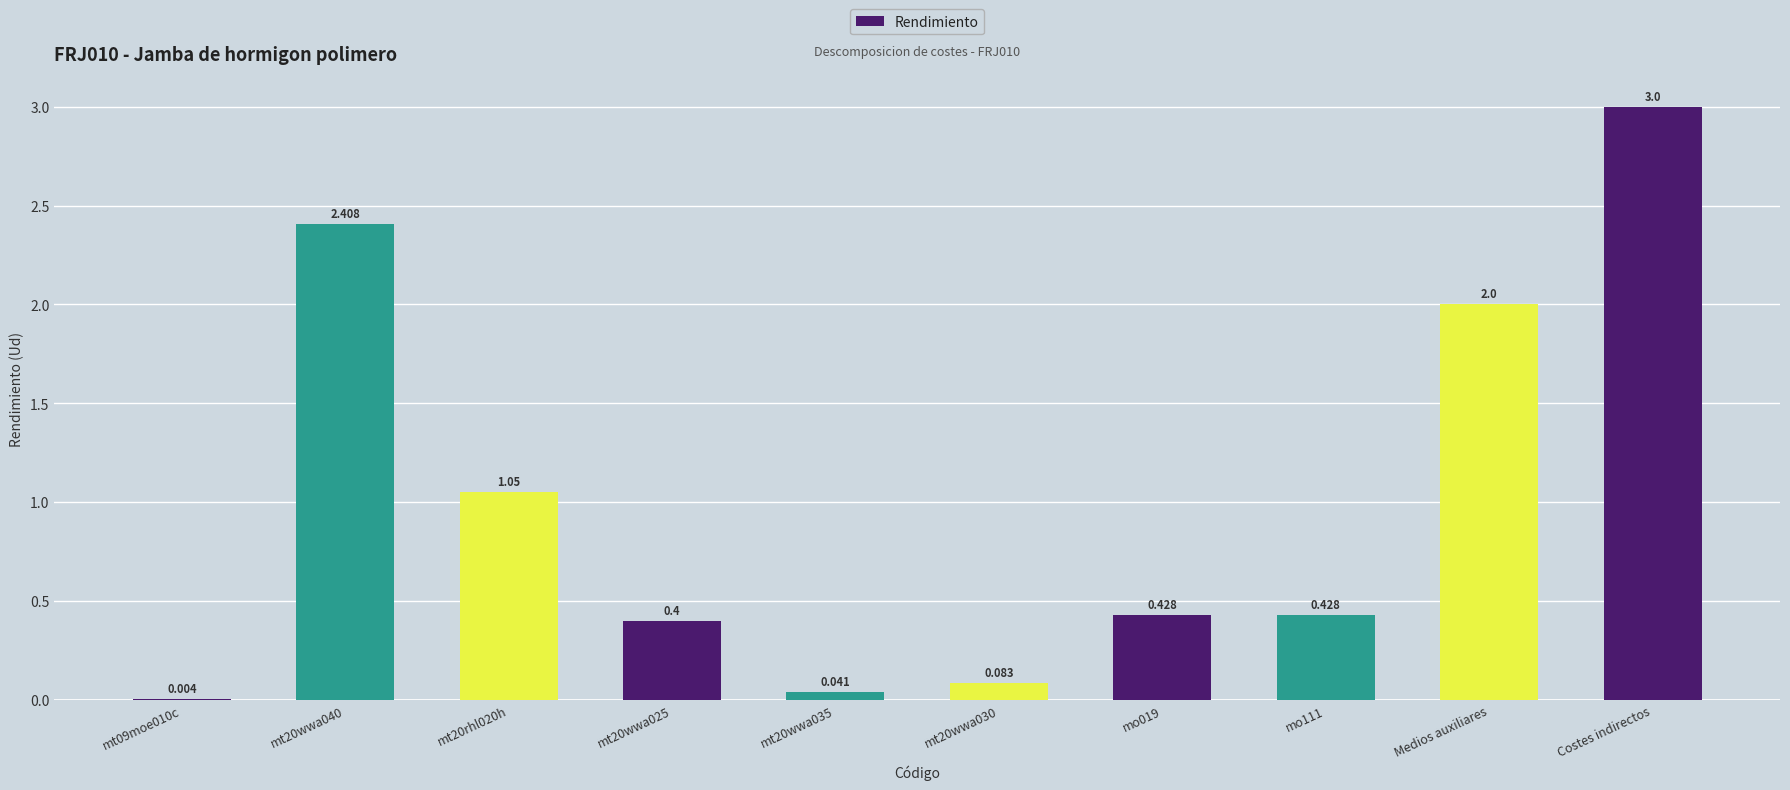

What is the change in value from mt20rhl020h to mt20wwa035?

-1.0